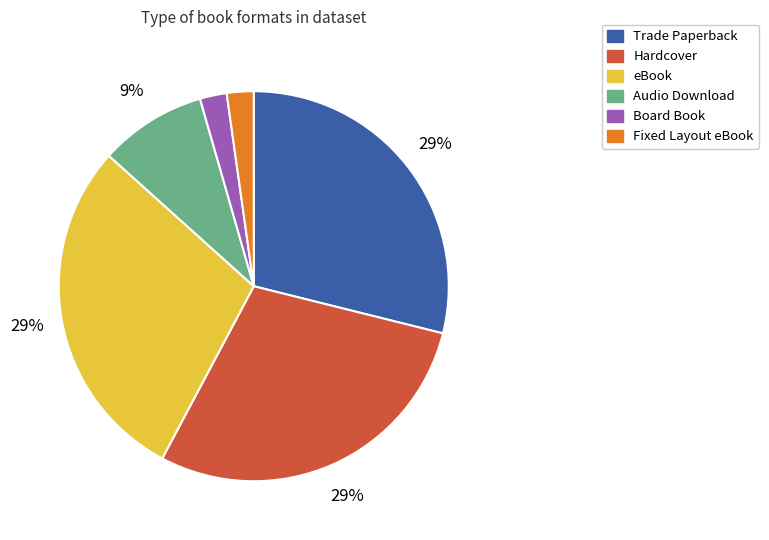

Count the number of slices in the pie.

6